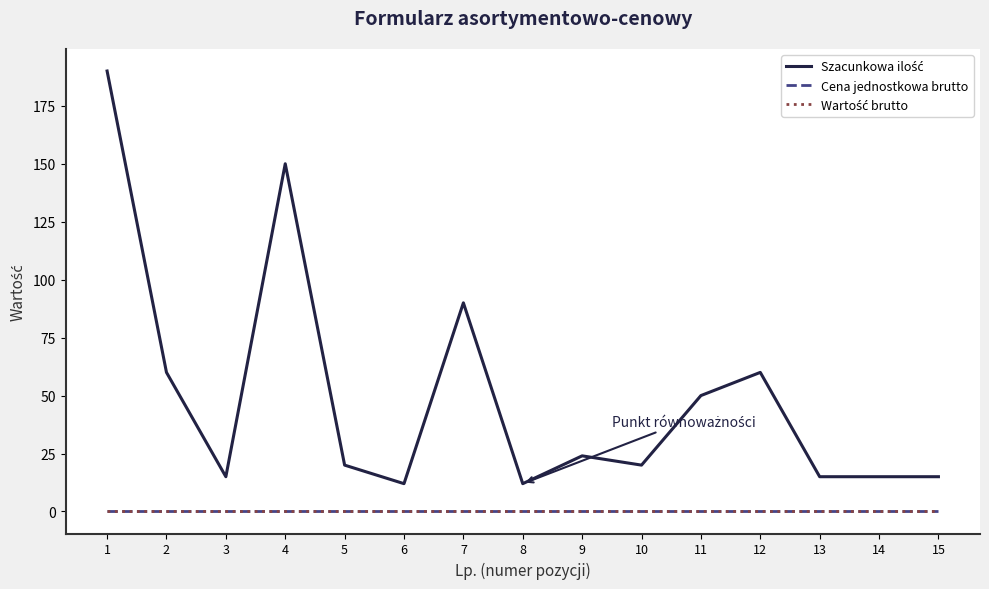

Reading right to left, extract all data points from this chart.

Szacunkowa ilość: 15	15	15	60	50	20	24	12	90	12	20	150	15	60	190
Cena jednostkowa brutto: 0	0	0	0	0	0	0	0	0	0	0	0	0	0	0
Wartość brutto: 0	0	0	0	0	0	0	0	0	0	0	0	0	0	0